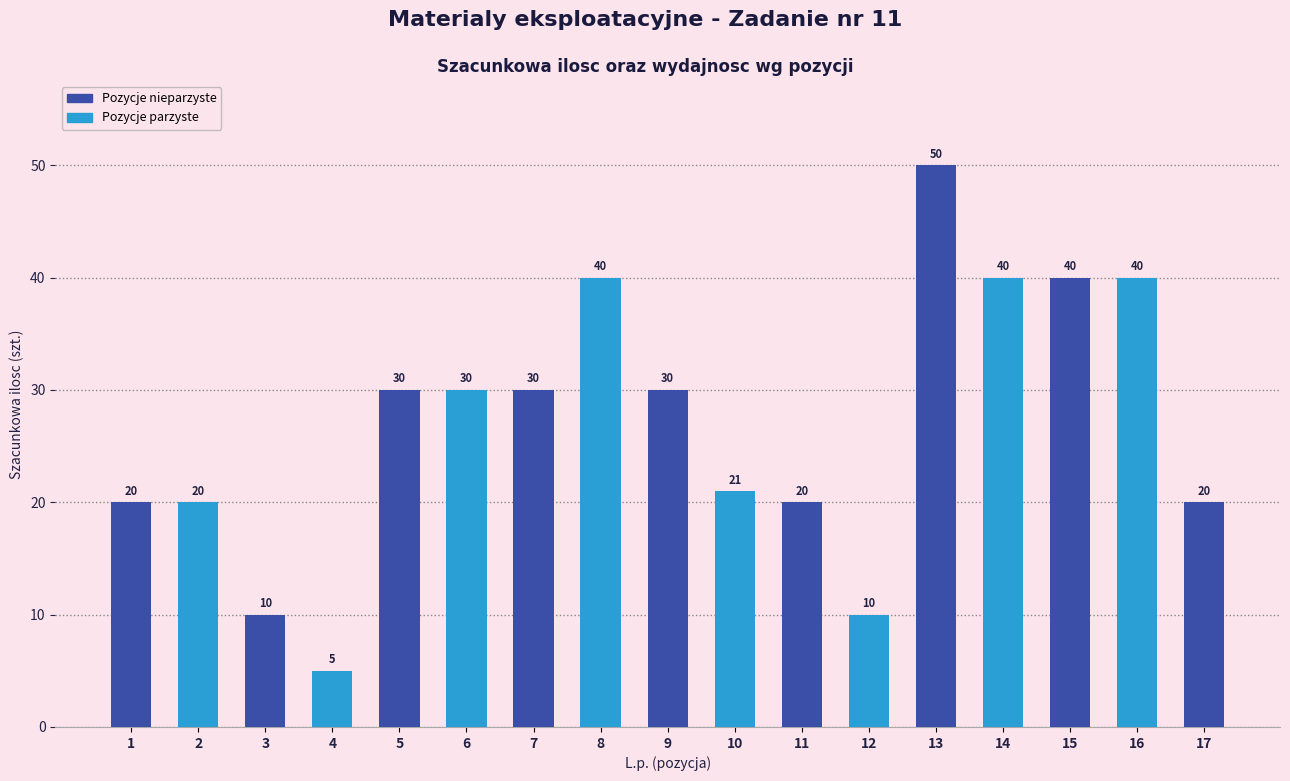

What is the value of the 9th bar from the left?

30